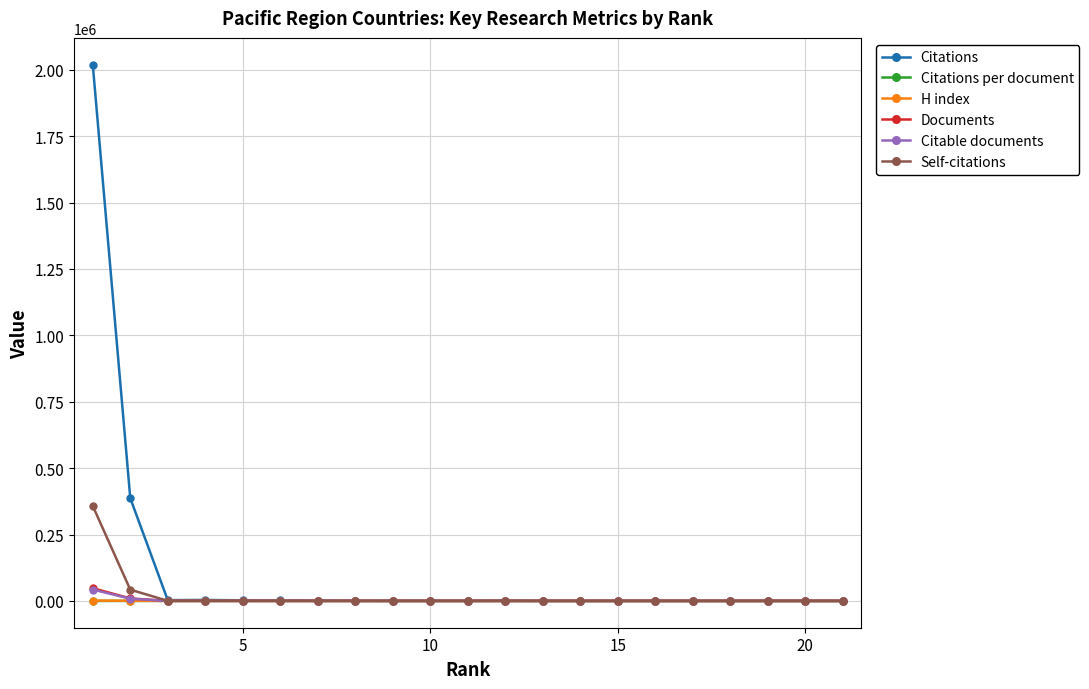

Which series has the largest total across all categories?

Citations